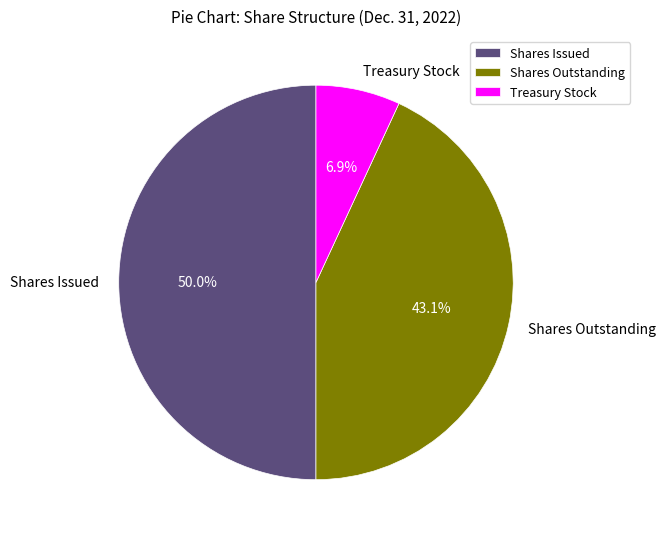

Approximately how many times larger is the value at Shares Outstanding compared to Shares Issued?

0.9